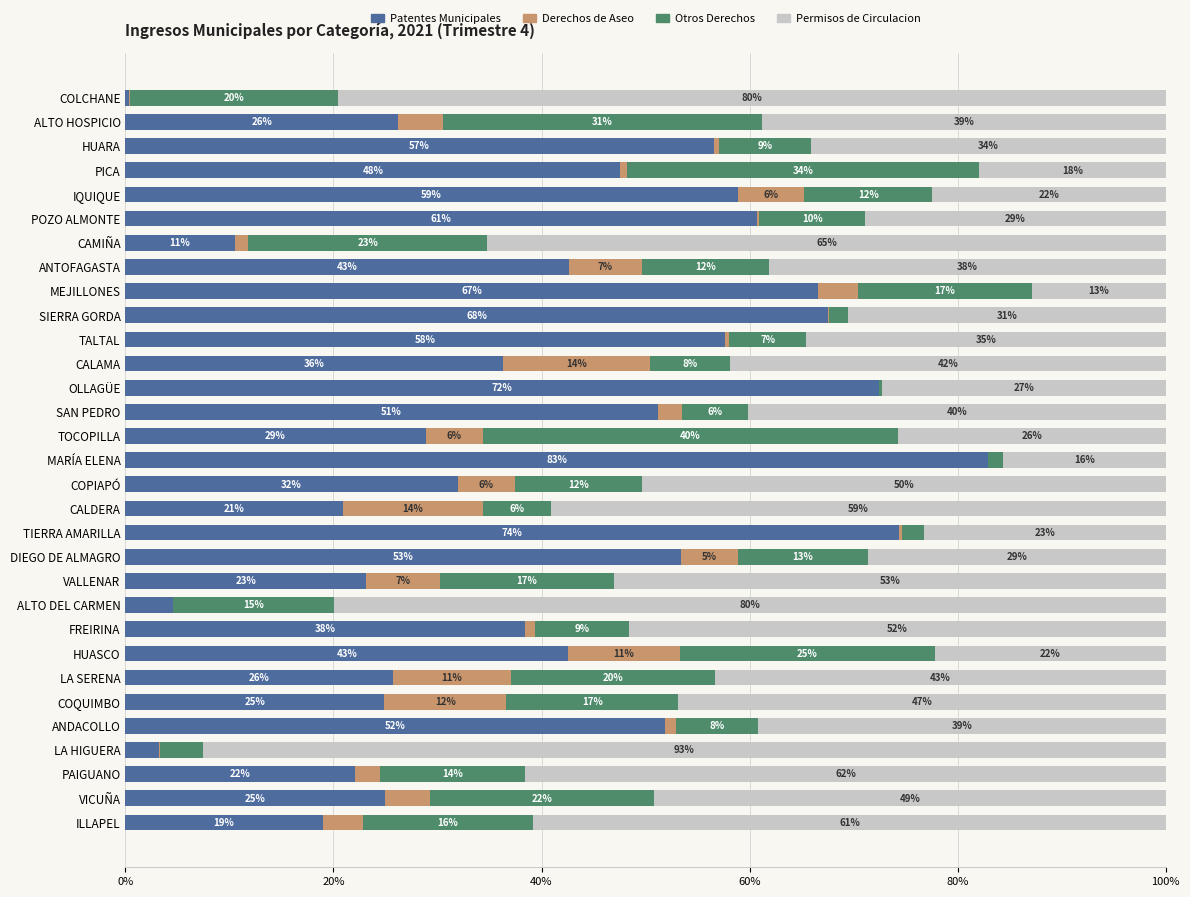

What is the maximum value for Patentes Municipales?

82.9